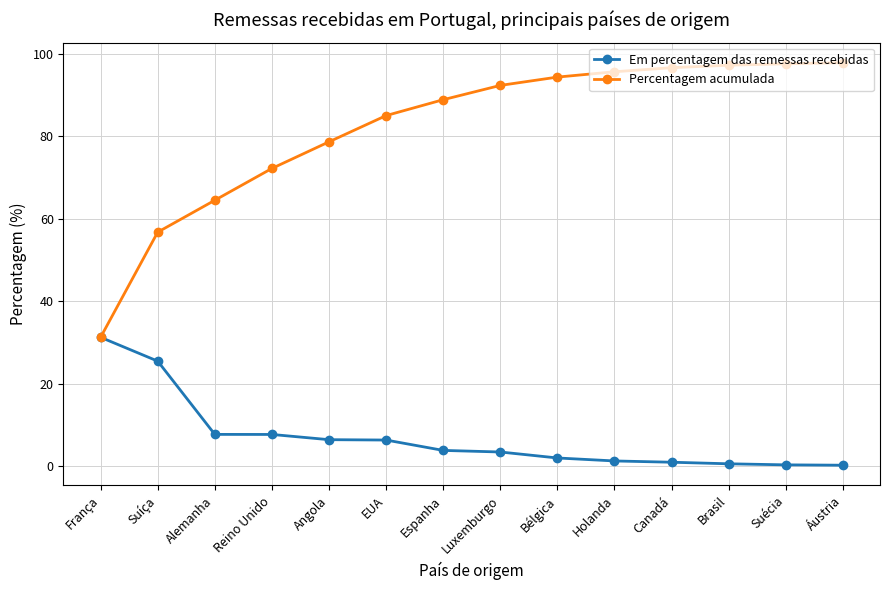

The value of Percentagem acumulada at Luxemburgo is 92.3. True or false?

True